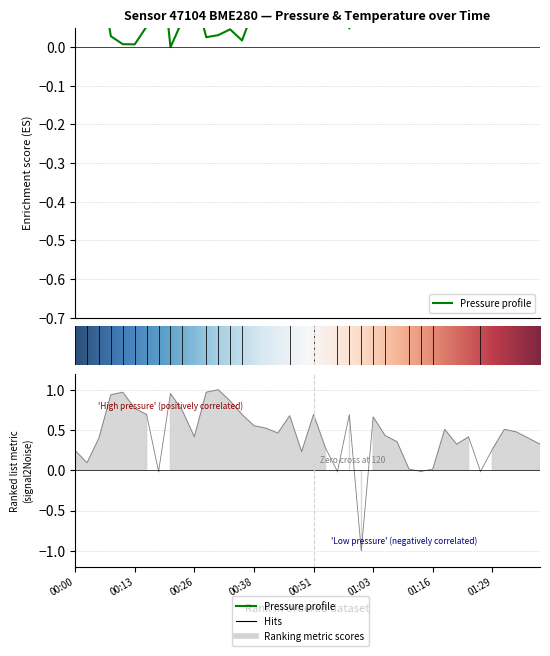

Which has a higher value, 00:08 or 00:58?

00:58